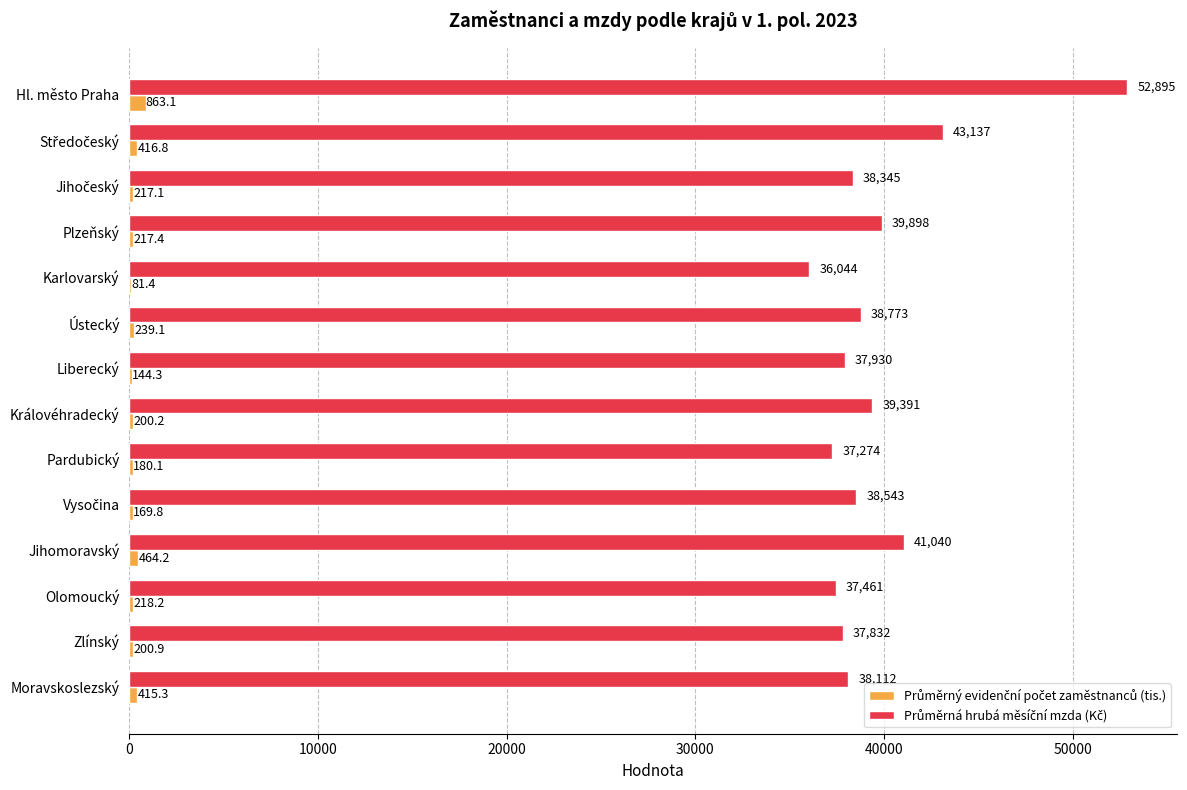

How many distinct data groups are displayed?

2